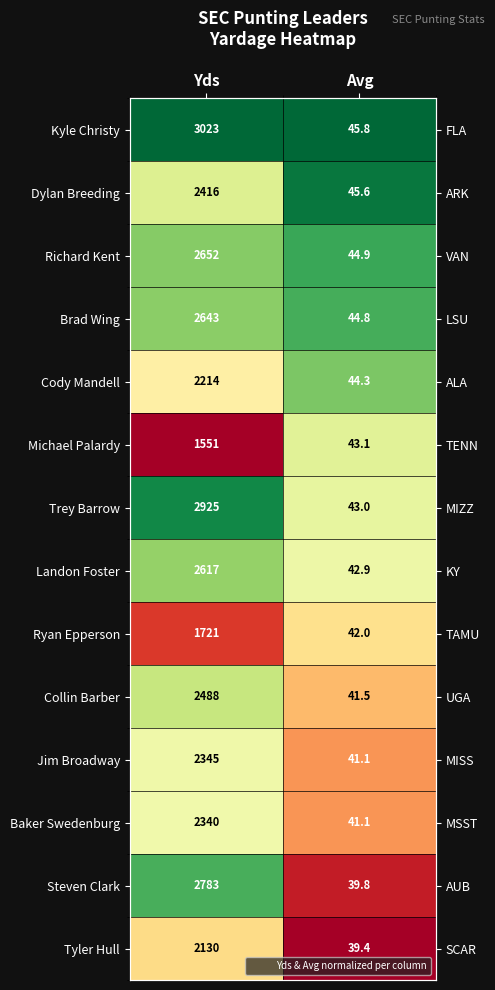

At which label does Tyler Hull reach its minimum?

Avg